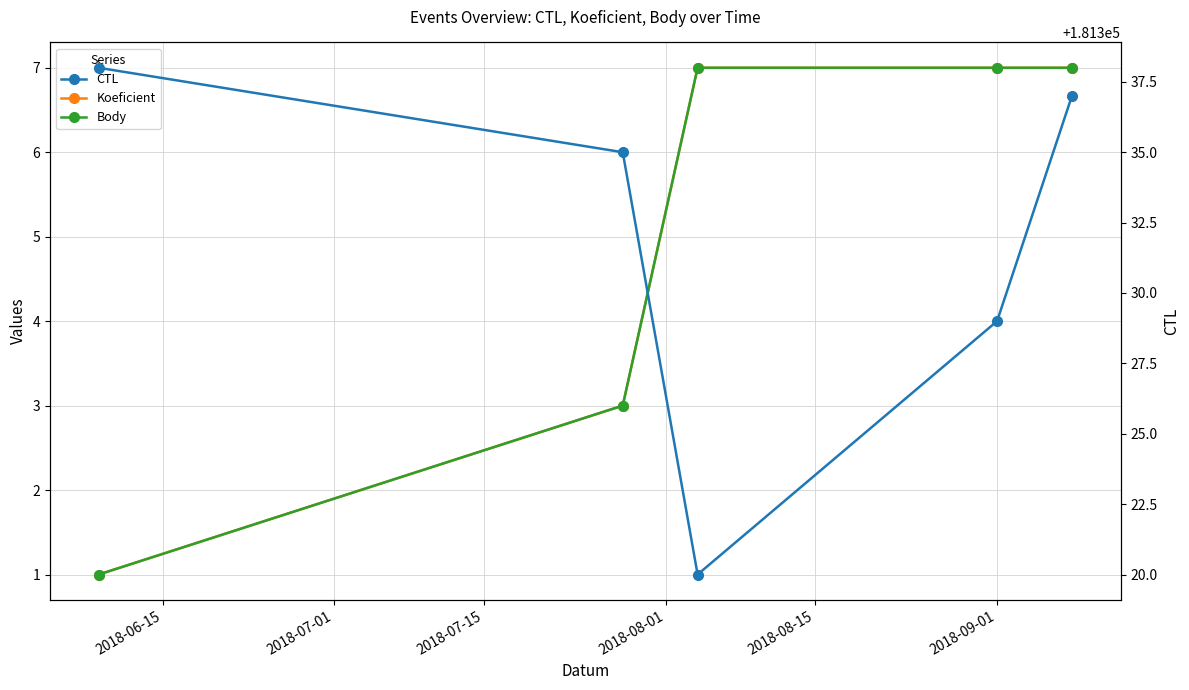

How many Koeficient values are between 3 and 7?

4